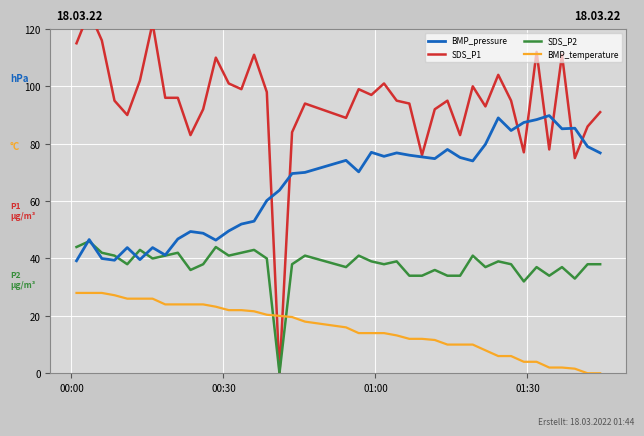

What is the value of the BMP_pressure point at the 34th from the left?

87.4